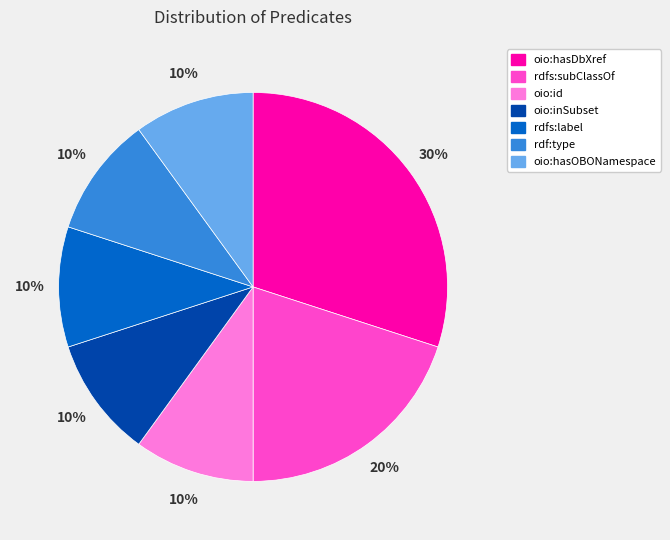

Is it true that rdfs:label is 4% of the pie?

False